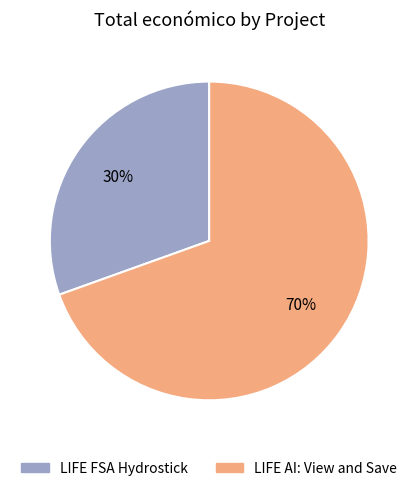

Count the number of slices in the pie.

2